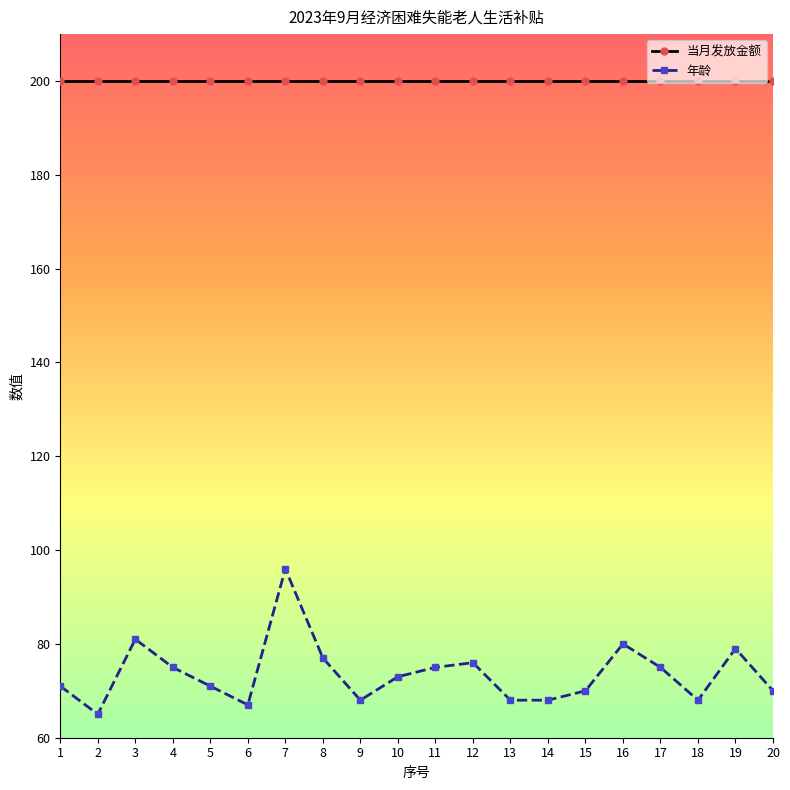

What is the spread (max minus min) of values at 6?

133